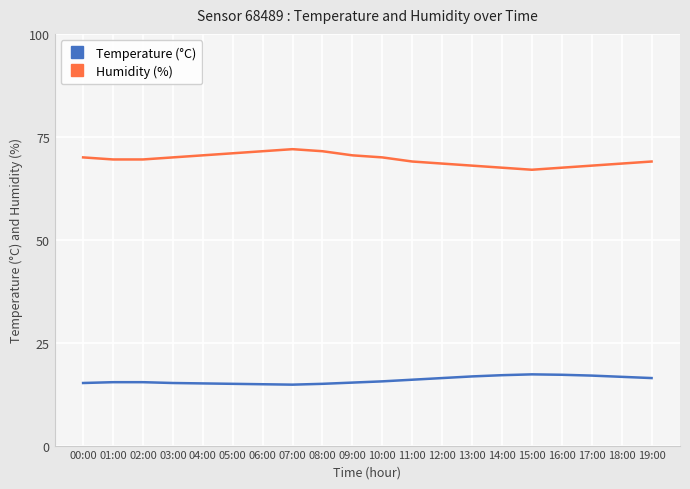

The Humidity (%) series shows 71.5 at 08:00. True or false?

True